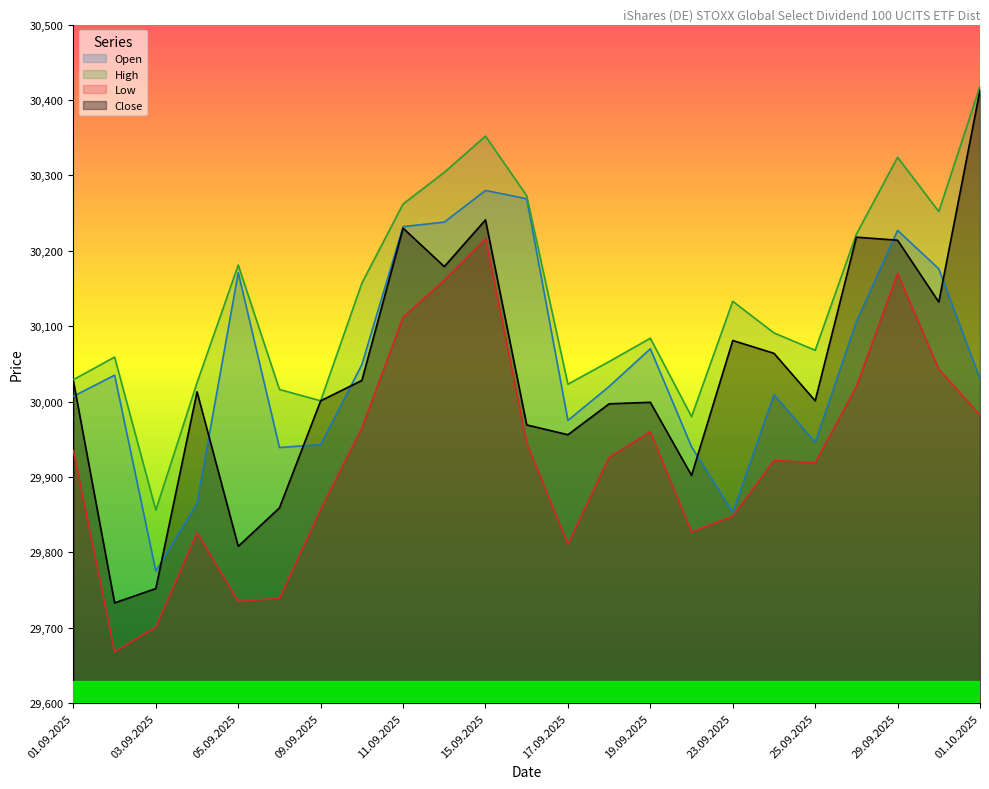

What is the difference between the maximum and minimum values in the Open series?

505